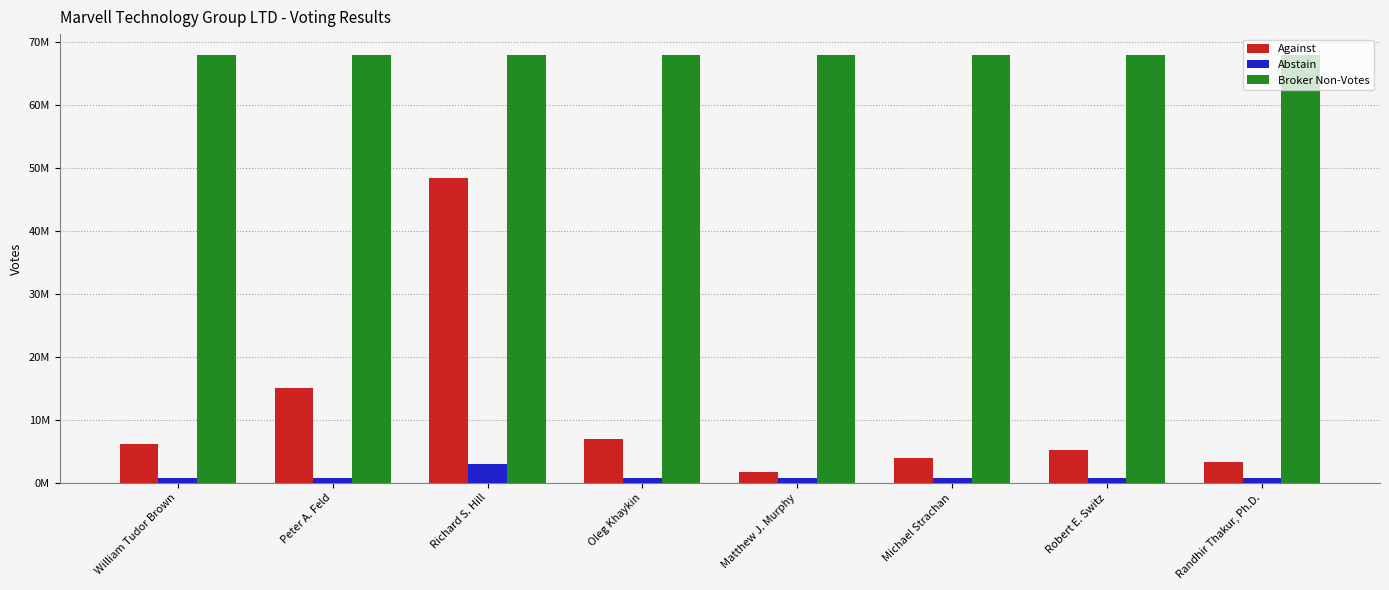

What is the label of the 4th bar from the right?

Matthew J. Murphy